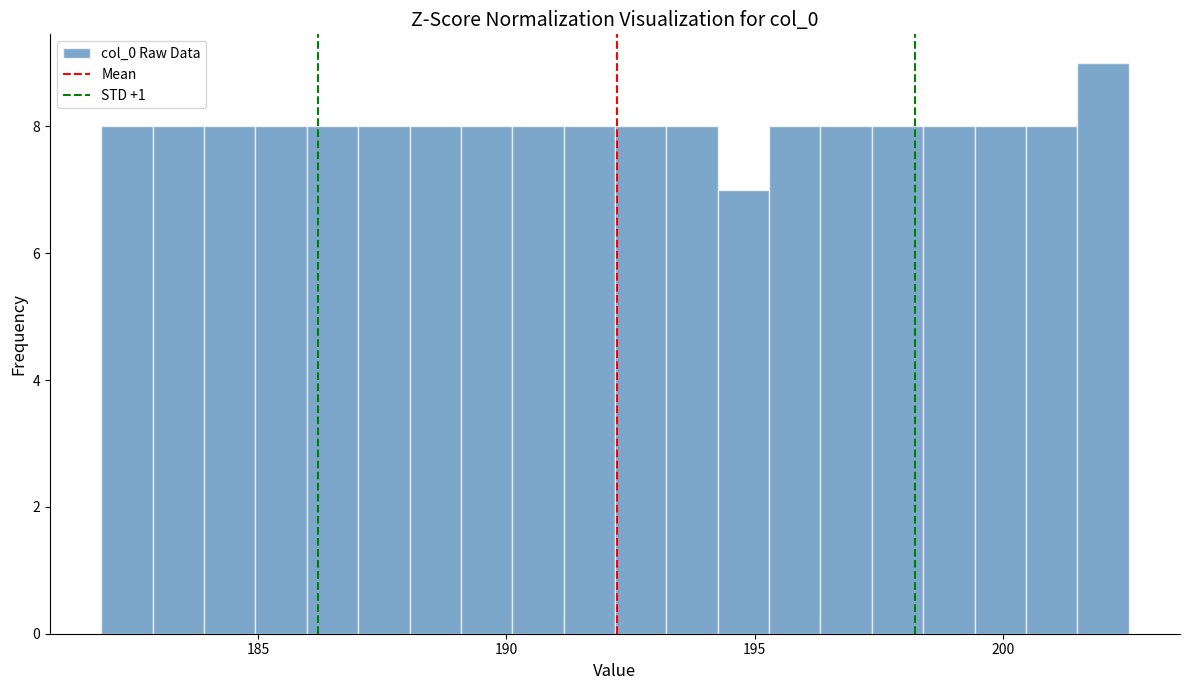

Around what value on the x-axis is the tallest bar? Give the approximate position of its centre, as read against the axis.

202.0